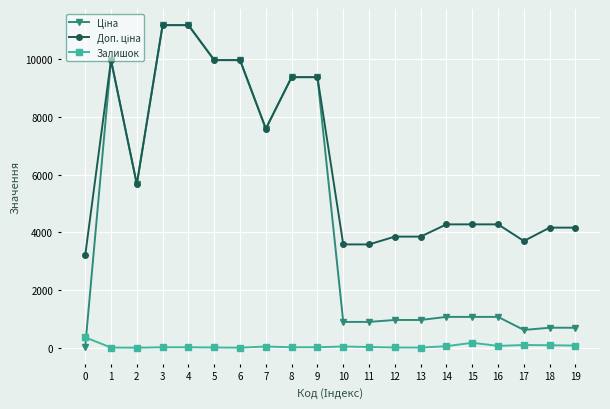

What is the difference between the Залишок values at 0 and 19?

285.0